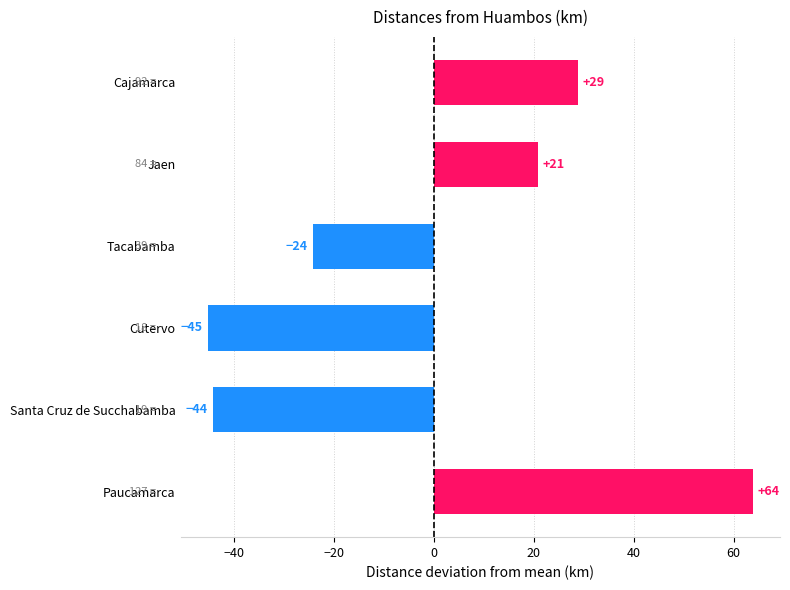

How many bars are there in total?

6